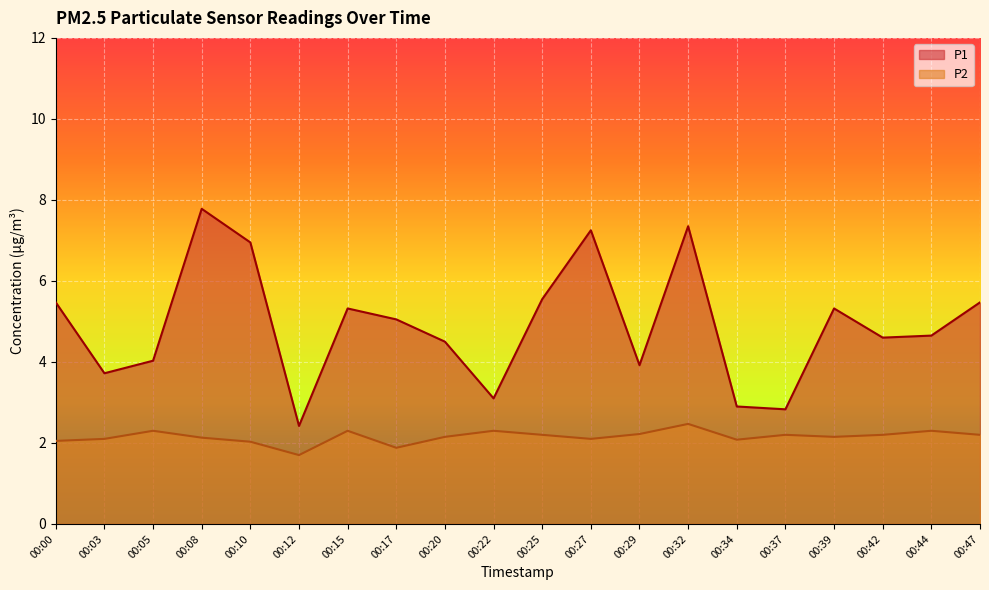

What is the value of the P1 point at the 1st from the left?

5.5